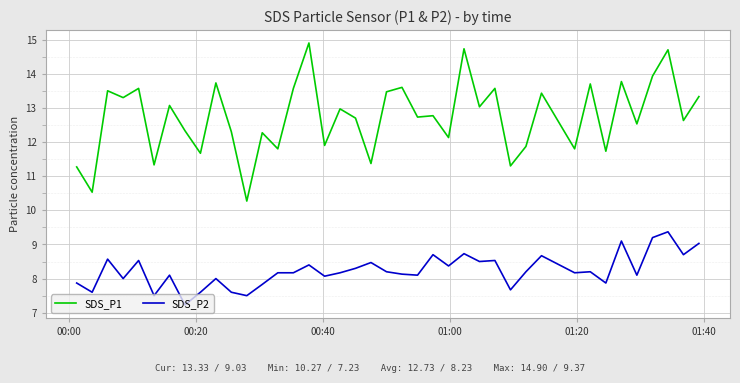

List the series in order of their overall mean, lowest first.

SDS_P2, SDS_P1